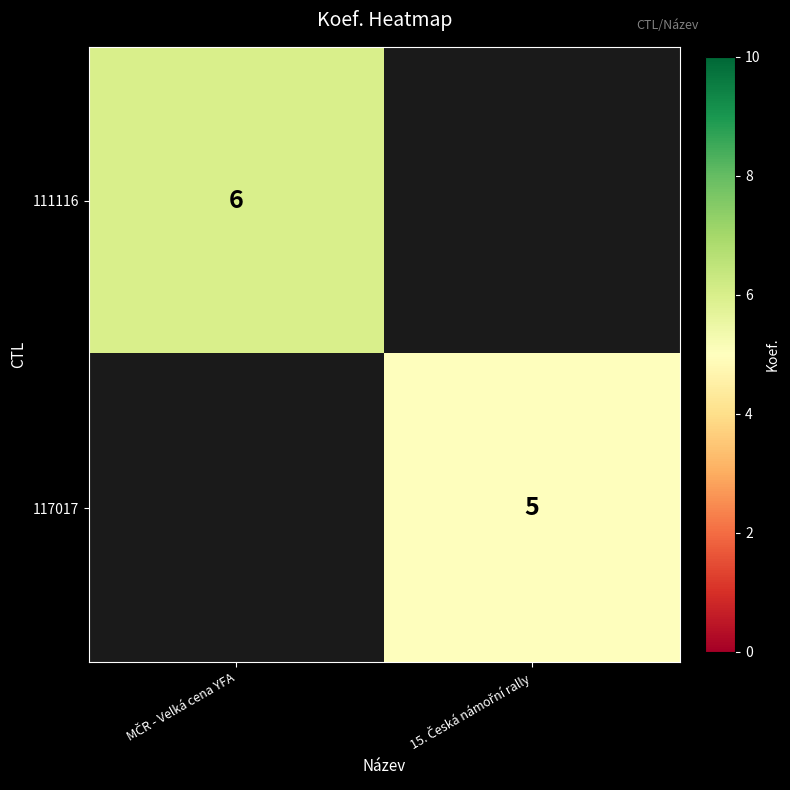

Which series has the largest range (max minus min)?

111116